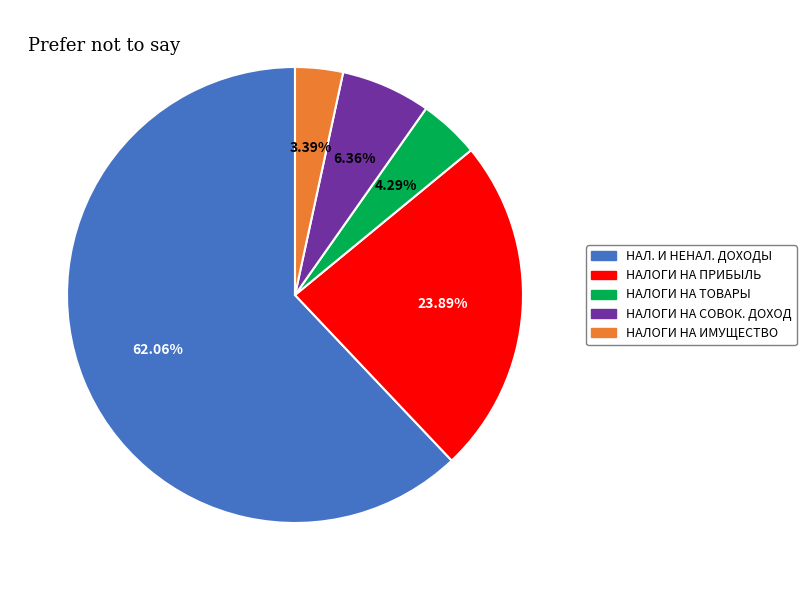

Is there any slice that represents more than half of the pie?

Yes